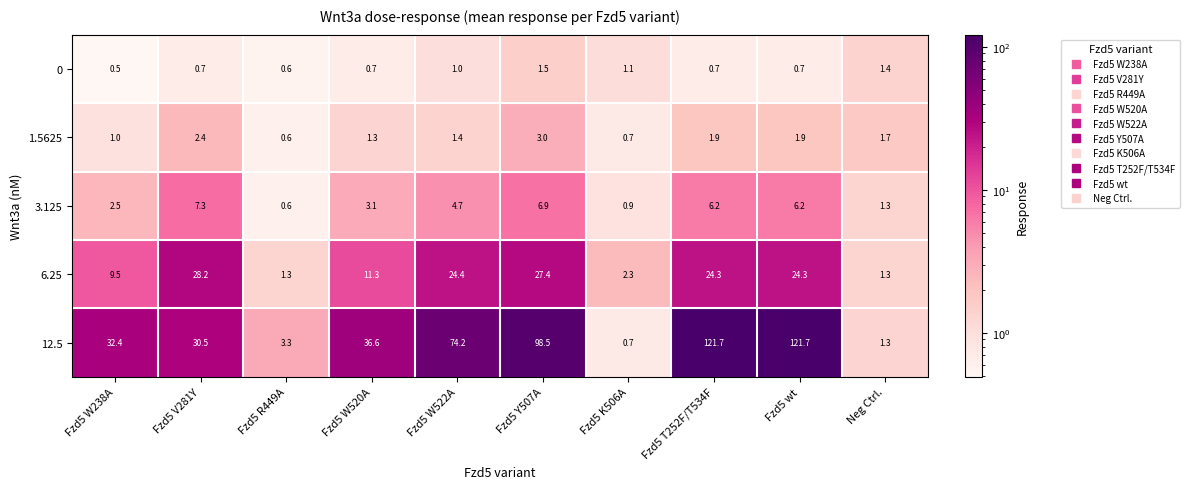

What is the difference between the highest and lowest values at Fzd5 W522A?

73.2